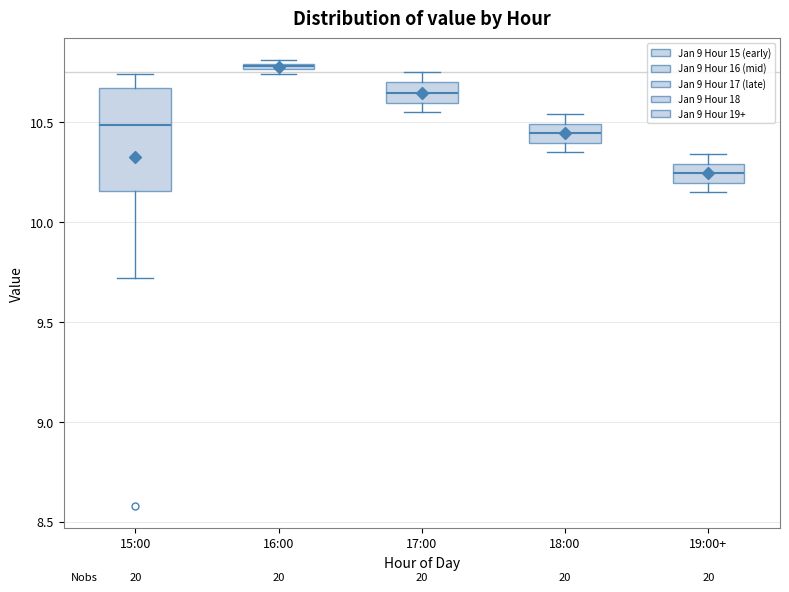

Which box is the tallest, from its lower edge to its upper edge?

15:00